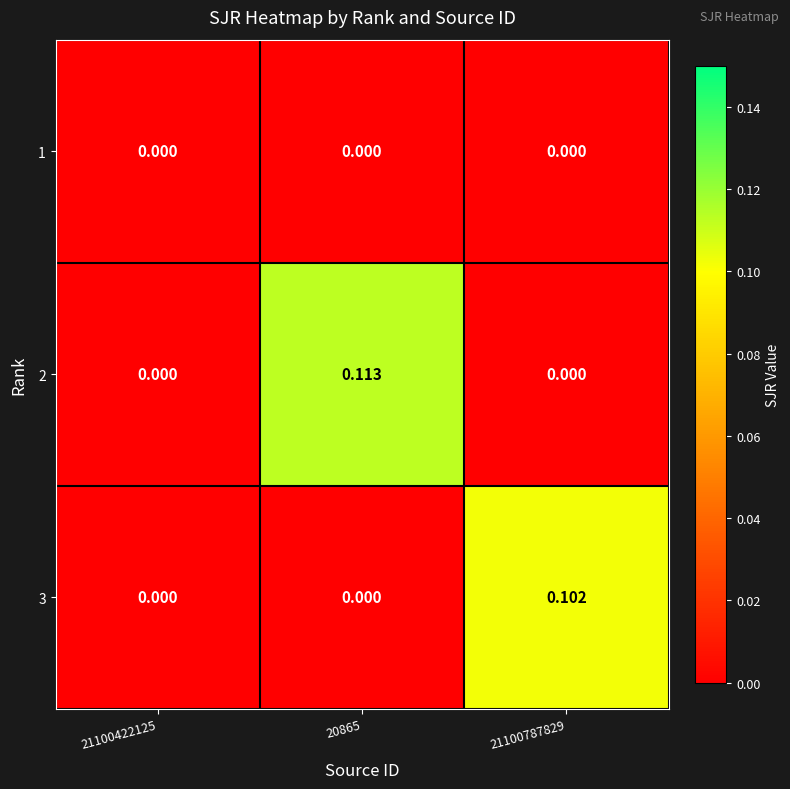

Is the value of 2 at 20865 greater than the value of 1 at 20865?

Yes